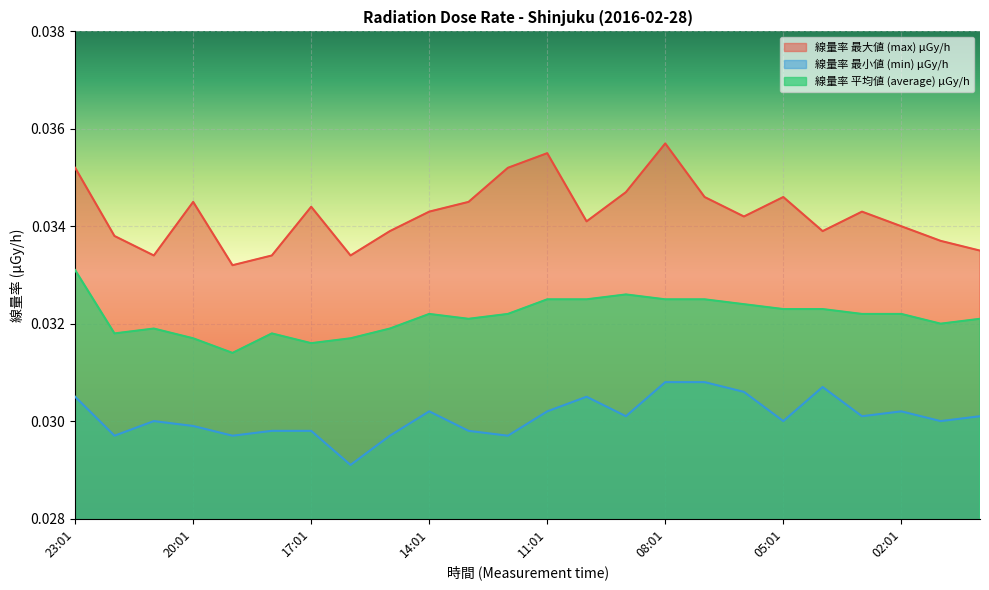

Rank the categories by 線量率 最大値 (max) μGy/h value from lowest to highest.

19:01, 21:01, 18:01, 16:01, 00:01, 01:01, 22:01, 15:01, 04:01, 02:01, 10:01, 06:01, 14:01, 03:01, 17:01, 20:01, 13:01, 07:01, 05:01, 09:01, 23:01, 12:01, 11:01, 08:01